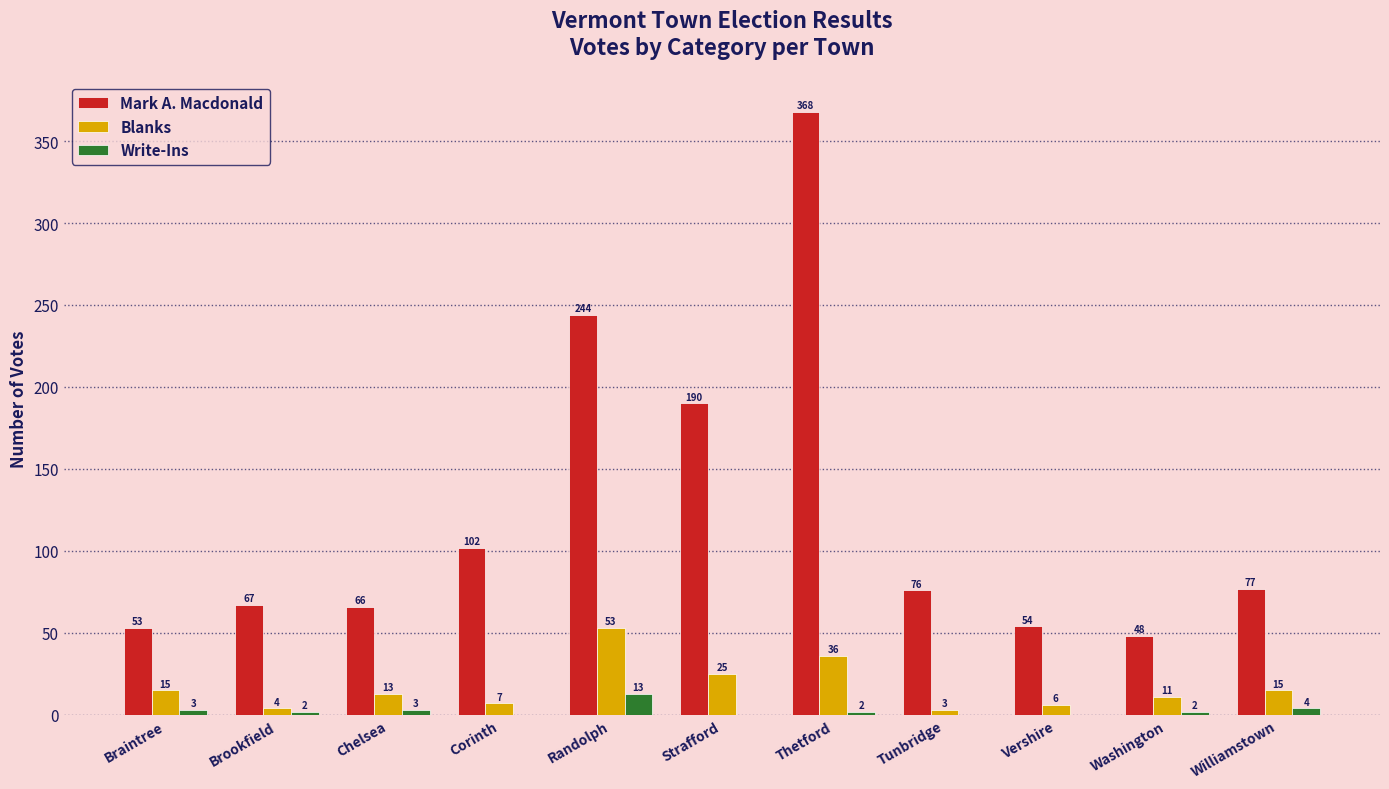

At which label is Write-Ins closest to 6?

Williamstown